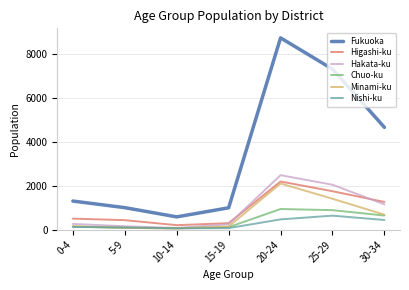

True or false: Hakata-ku and Fukuoka intersect in this chart.

False